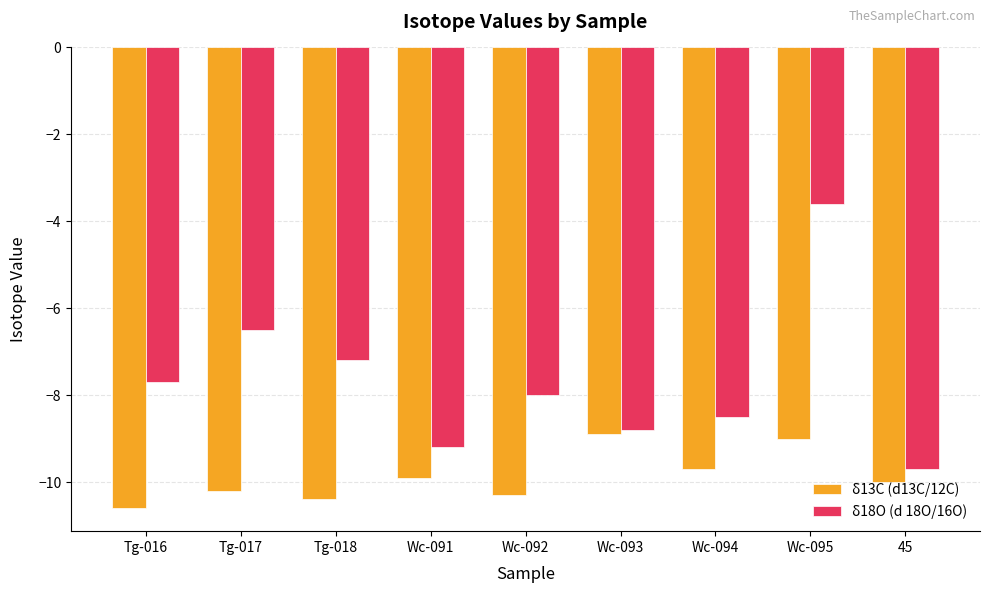

What is the minimum value for δ13C (d13C/12C)?

-10.6